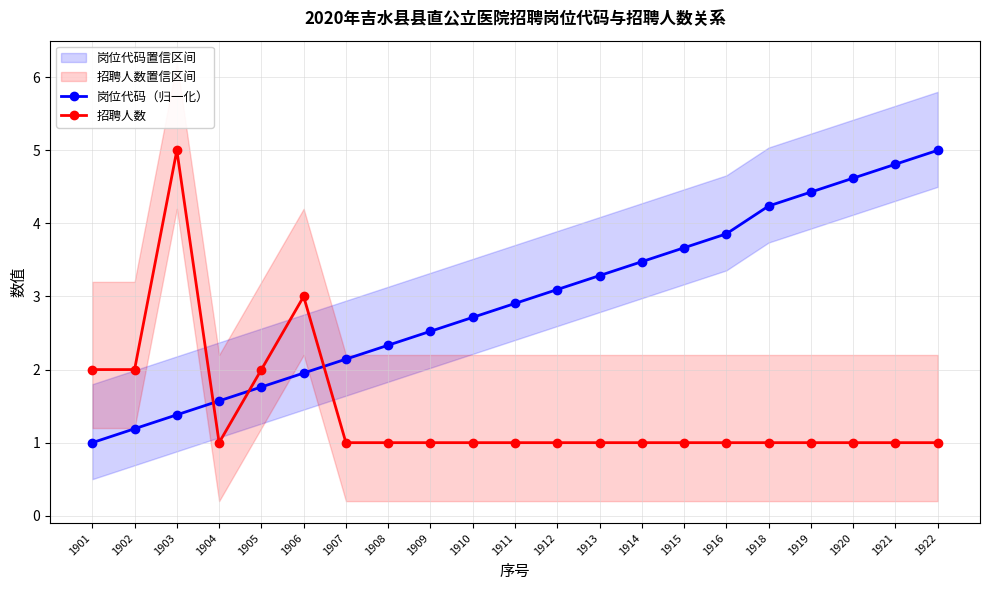

Reading left to right, transcribe all the data shown in this chart.

岗位代码（归一化）: 1.0	1.2	1.4	1.6	1.8	2.0	2.1	2.3	2.5	2.7	2.9	3.1	3.3	3.5	3.7	3.9	4.2	4.4	4.6	4.8	5.0
招聘人数: 2.0	2.0	5.0	1.0	2.0	3.0	1.0	1.0	1.0	1.0	1.0	1.0	1.0	1.0	1.0	1.0	1.0	1.0	1.0	1.0	1.0